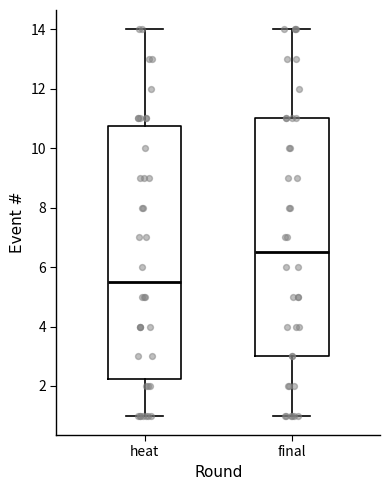

Reading left to right, transcribe this box plot: for each box, give where its median line is, the range the box spans, and where its two whiskers end, as read against the y-axis. The values are not printed on the chart, so give them approximately, as read against the axis.

heat: median 5.6, box 2.2 to 10.8, whiskers 1.0 to 14.0
final: median 6.6, box 3.0 to 11.0, whiskers 1.0 to 14.0